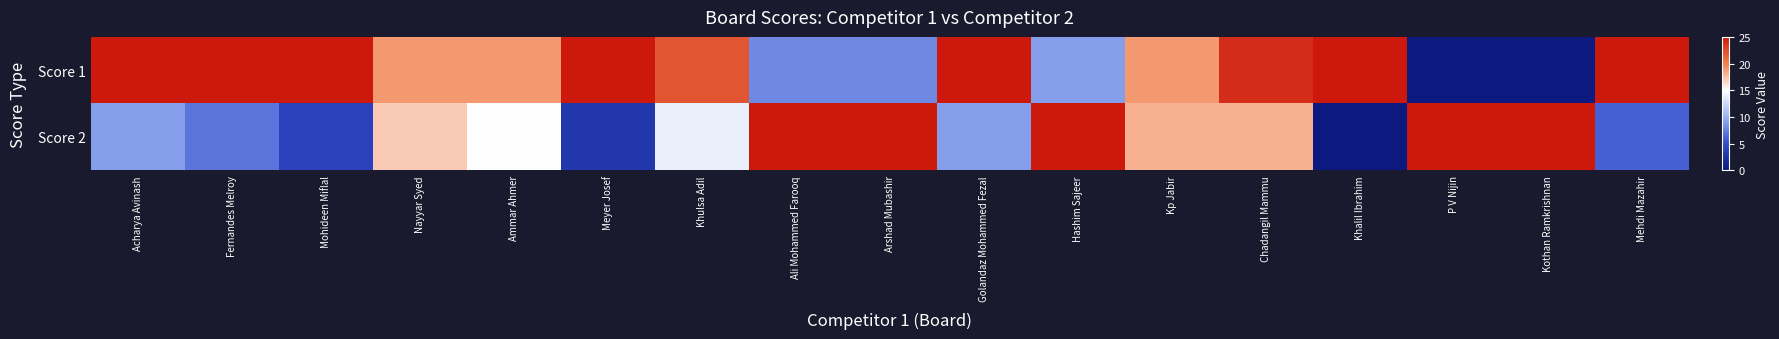

Reading left to right, extract all data points from this chart.

Score 1: Acharya Avinash=1.0	Fernandes Melroy=1.0	Mohideen Miflal=1.0	Nayyar Syed=0.8	Ammar Ahmer=0.8	Meyer Josef=1.0	Khulsa Adil=0.9	Ali Mohammed Farooq=0.3	Arshad Mubashir=0.3	Golandaz Mohammed Fezal=1.0	Hashim Sajeer=0.4	Kp Jabir=0.8	Chadangil Mammu=1.0	Khalil Ibrahim=1.0	P V Nijin=0.0	Kothan Ramkrishnan=0.0	Mehdi Mazahir=1.0
Score 2: Acharya Avinash=0.4	Fernandes Melroy=0.3	Mohideen Miflal=0.2	Nayyar Syed=0.7	Ammar Ahmer=0.6	Meyer Josef=0.1	Khulsa Adil=0.6	Ali Mohammed Farooq=1.0	Arshad Mubashir=1.0	Golandaz Mohammed Fezal=0.4	Hashim Sajeer=1.0	Kp Jabir=0.7	Chadangil Mammu=0.7	Khalil Ibrahim=0.0	P V Nijin=1.0	Kothan Ramkrishnan=1.0	Mehdi Mazahir=0.2